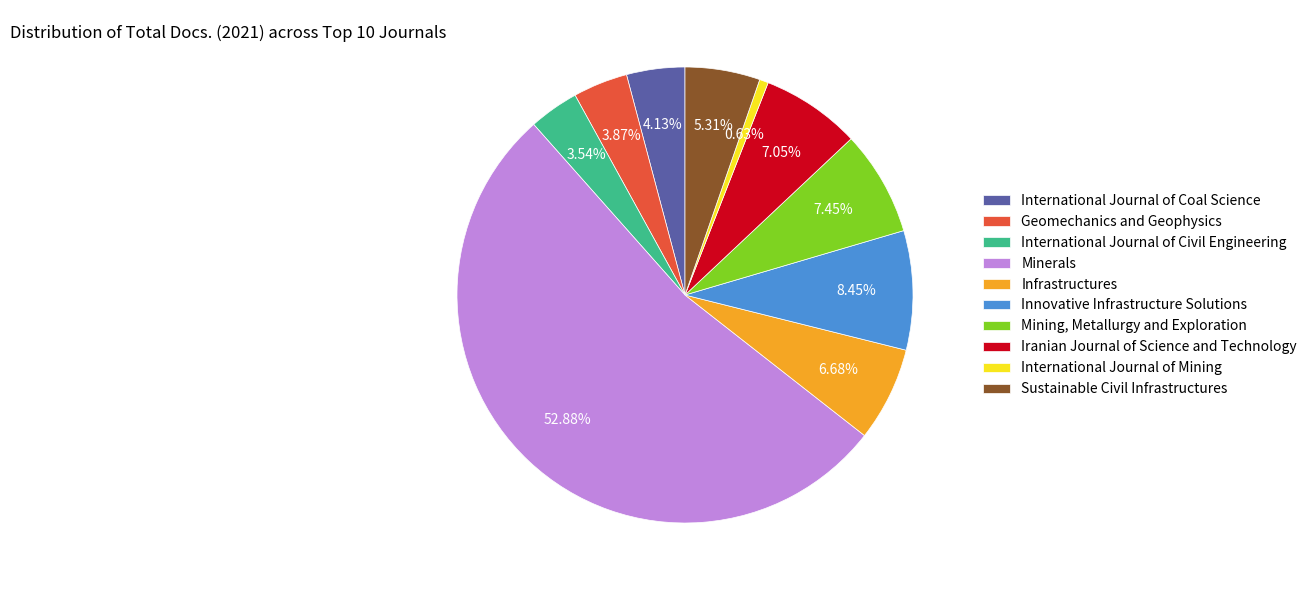

What is the smallest slice in the pie chart?

International Journal of Mining